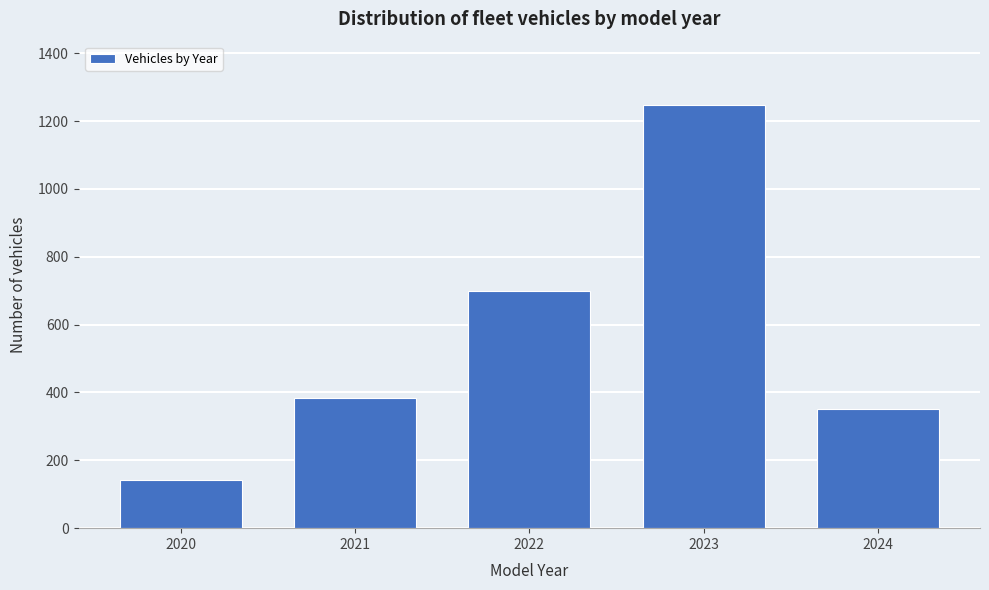

Reading right to left, transcribe all the data shown in this chart.

2024=350	2023=1247	2022=698	2021=385	2020=142